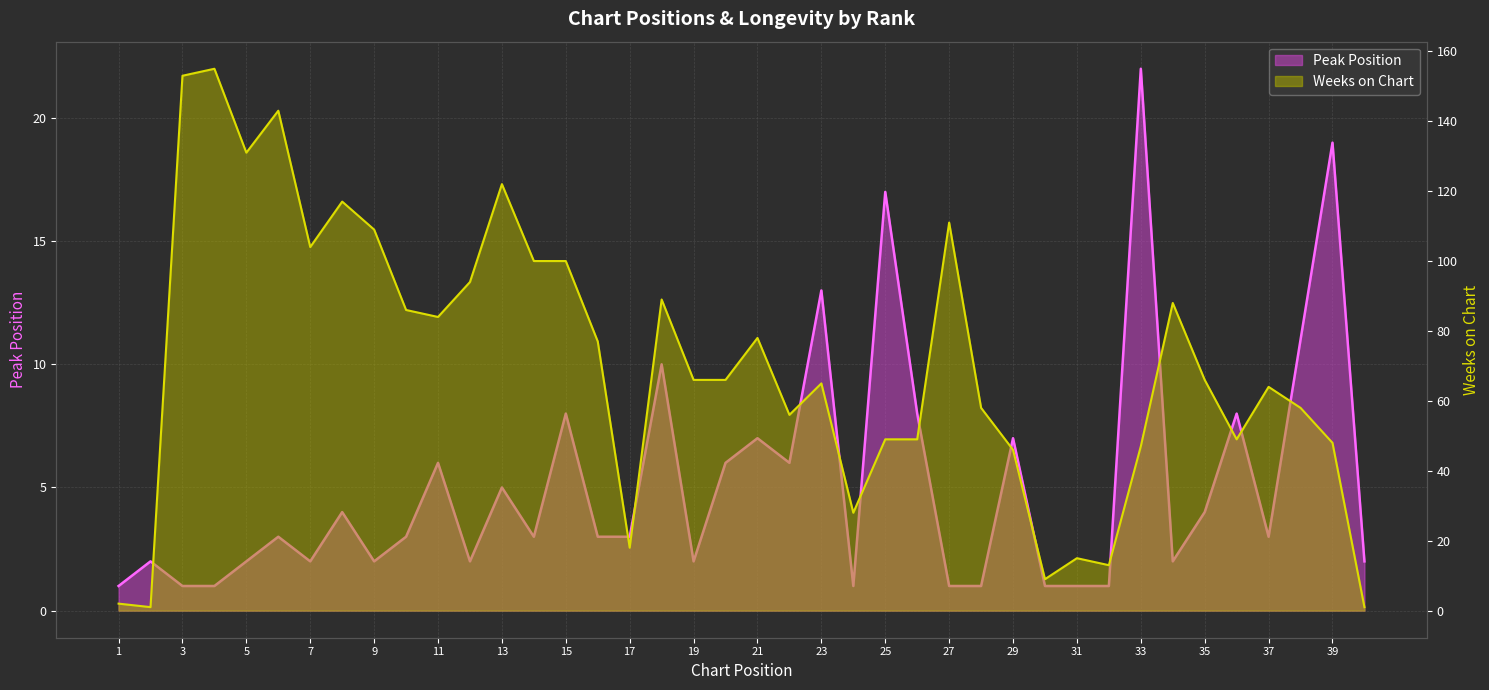

True or false: Weeks on Chart and Peak Position cross at least once.

True